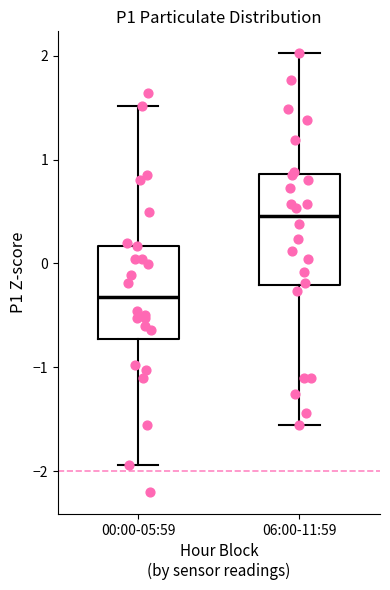

Reading left to right, read every box against the y-axis: the position of its median line, the range the box covers, and the ends of its whiskers. The values are not printed on the chart, so give them approximately, as read against the axis.

00:00-05:59: median -0.3, box -0.7 to 0.2, whiskers -1.9 to 1.5
06:00-11:59: median 0.5, box -0.2 to 0.9, whiskers -1.6 to 2.0